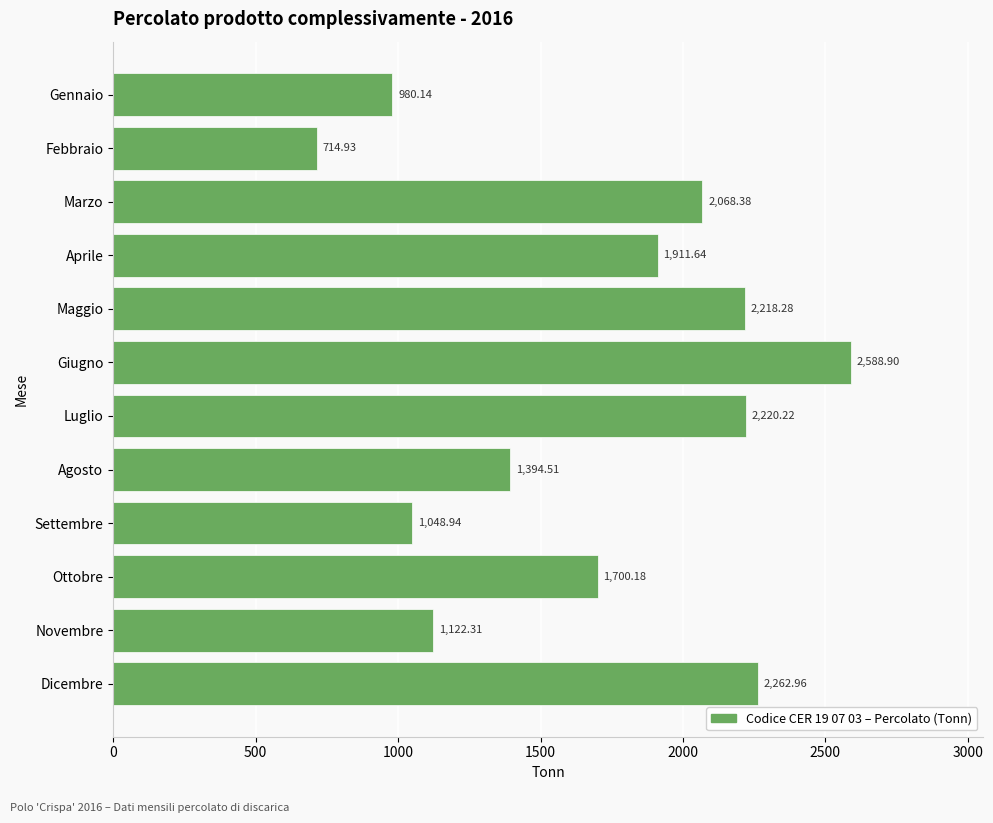

What is the difference between the maximum and minimum values?

1874.0